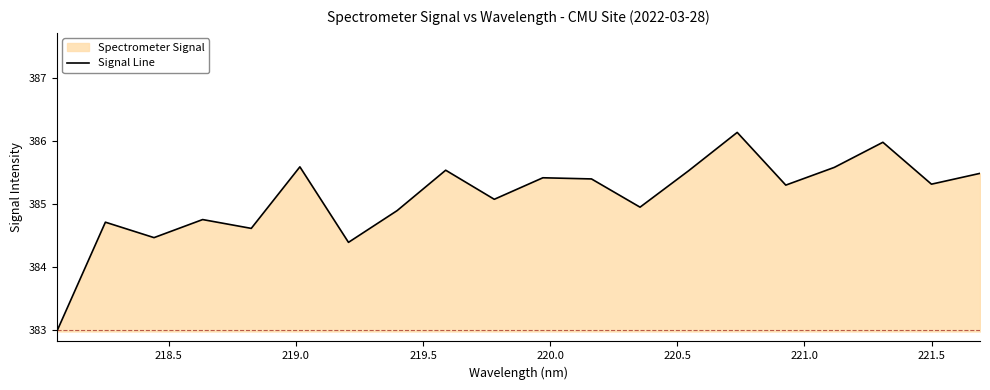

What is the difference between the maximum and minimum values?

3.2